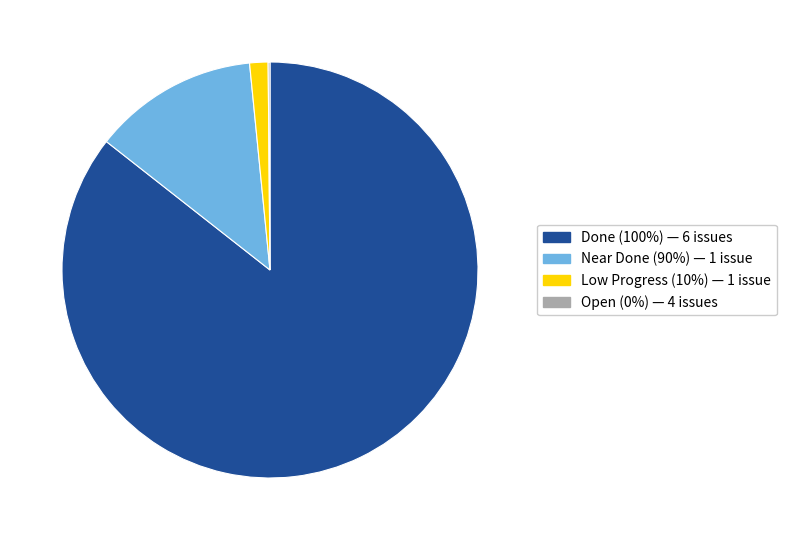

Is there any slice that represents more than half of the pie?

Yes